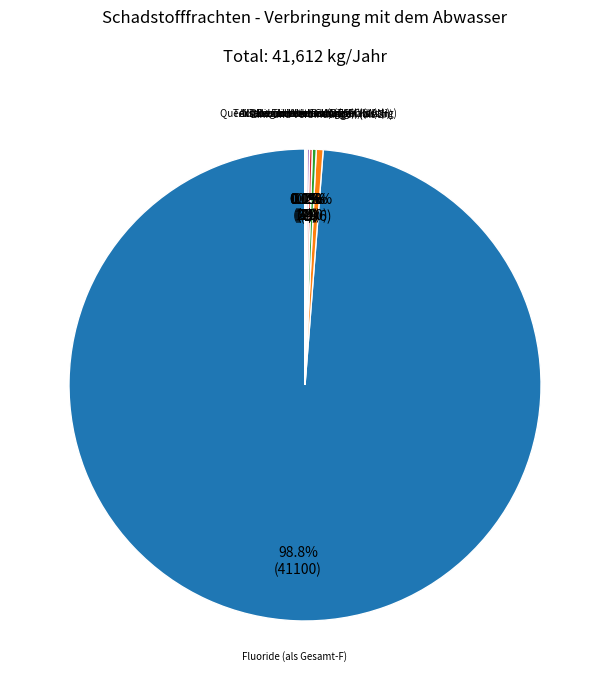

Is there any slice that represents more than half of the pie?

Yes